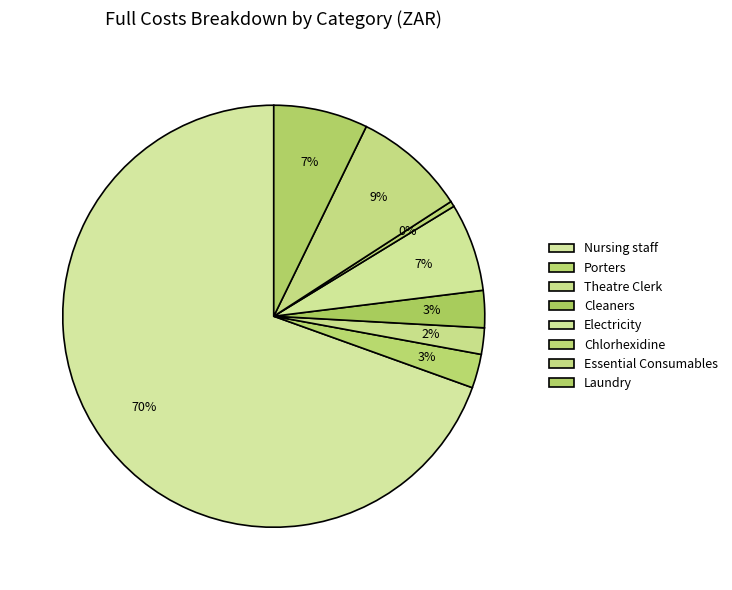

How many slices are in this pie chart?

8